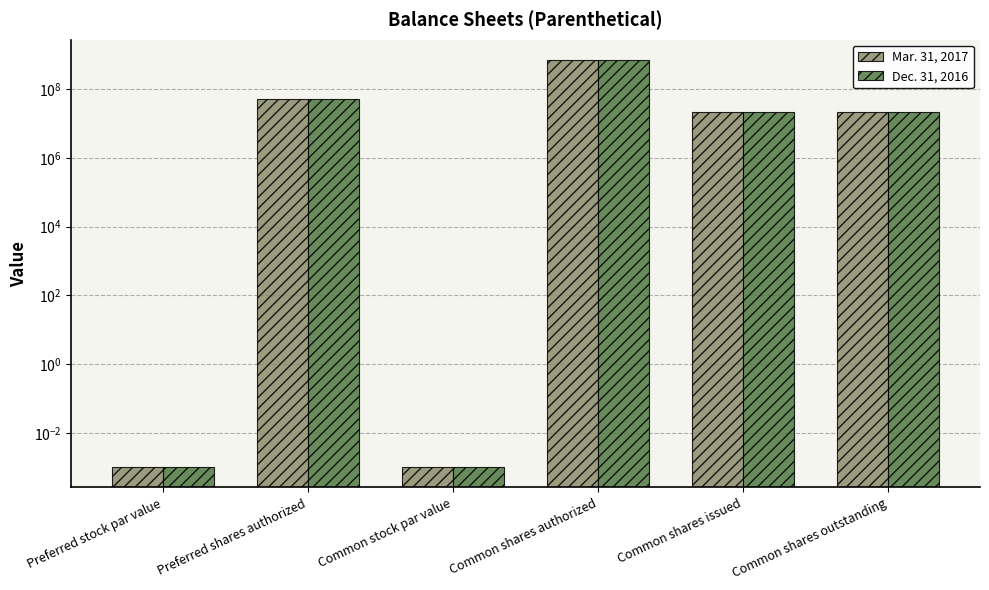

Where is Dec. 31, 2016 nearest to the value 350000000?

Preferred shares authorized